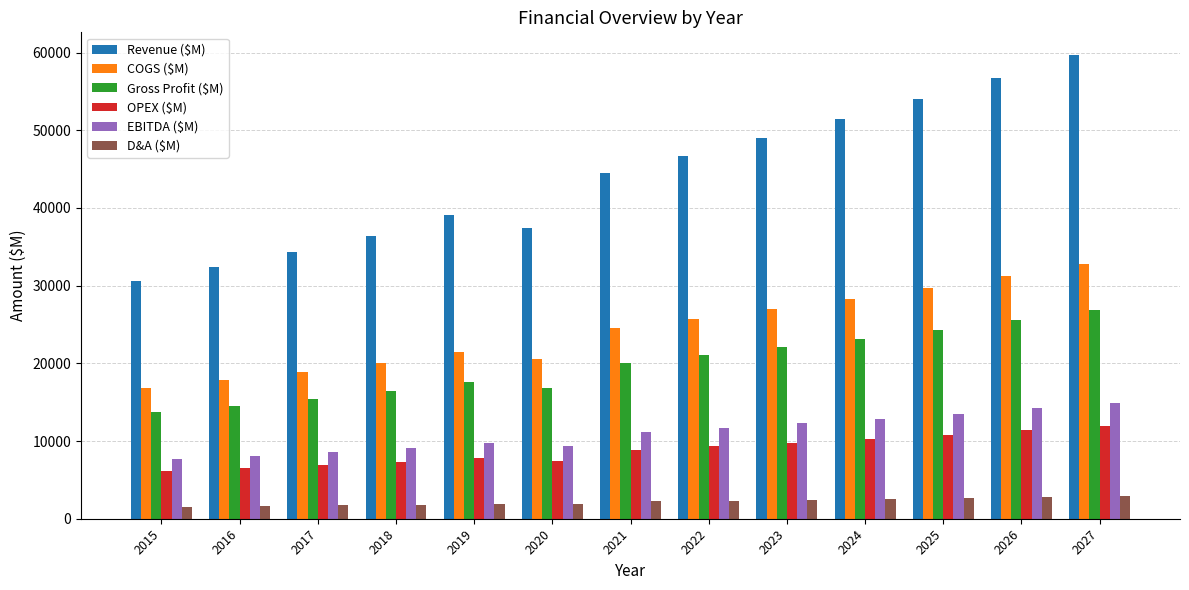

What is the maximum value shown in the chart?

59615.1